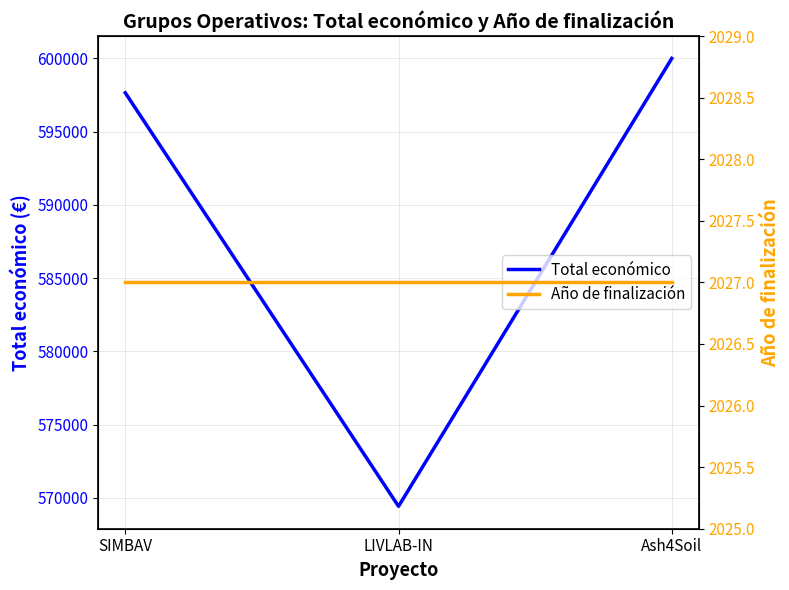

Does the chart display data point markers on the line(s)?

No